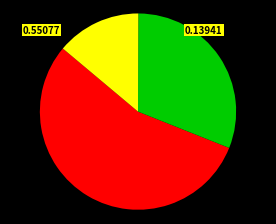

Is there any slice that represents more than half of the pie?

Yes